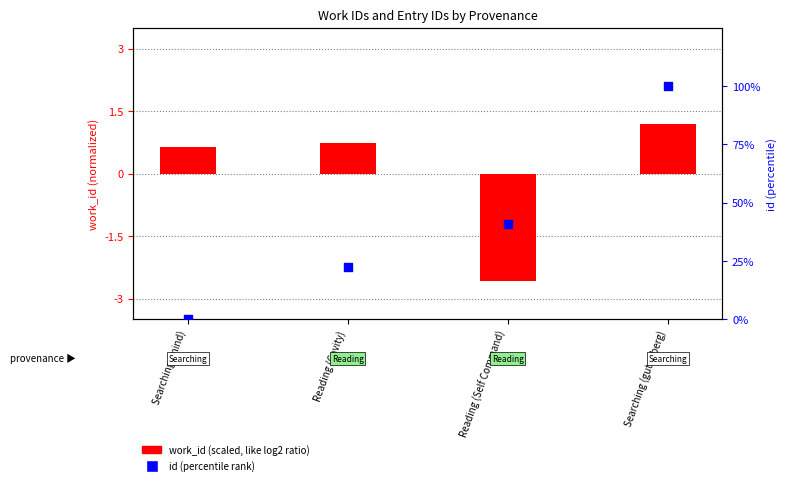

At how many categories does at least one series exceed 65?

1